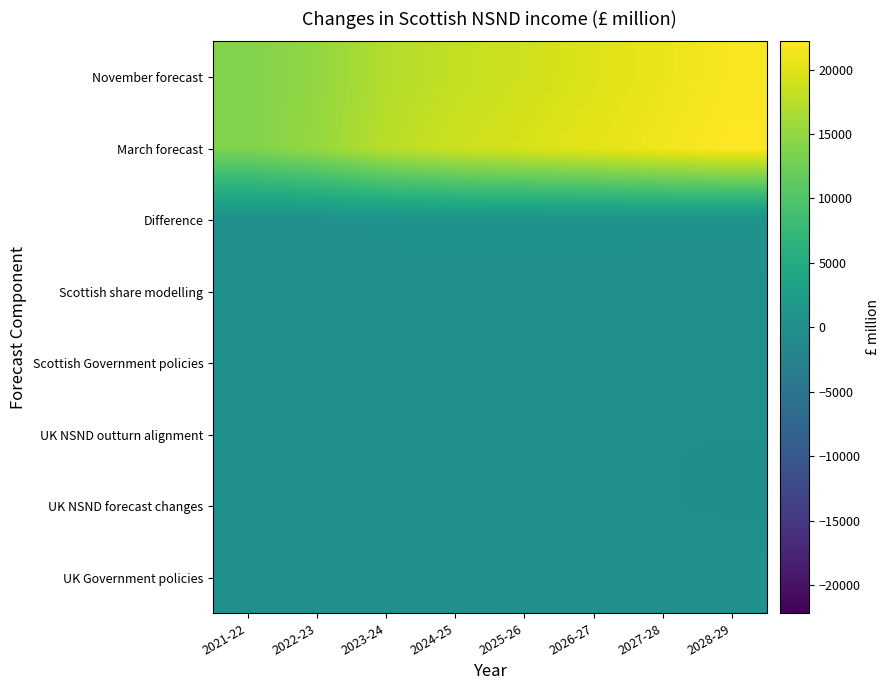

Rank the series by their maximum value, from highest to lowest.

March forecast, November forecast, Difference, UK NSND forecast changes, UK Government policies, Scottish share modelling, Scottish Government policies, UK NSND outturn alignment